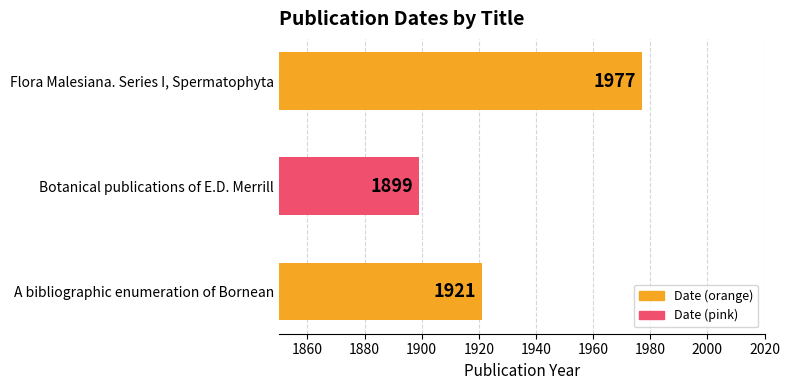

Rank the categories by value from lowest to highest.

Botanical publications of E.D. Merrill, A bibliographic enumeration of Bornean, Flora Malesiana. Series I, Spermatophyta